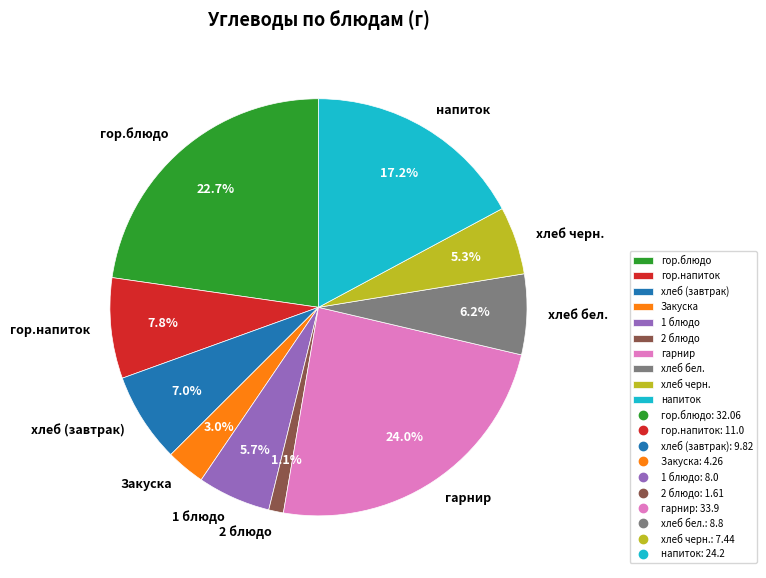

The гор.напиток slice represents 1% of the pie. True or false?

False